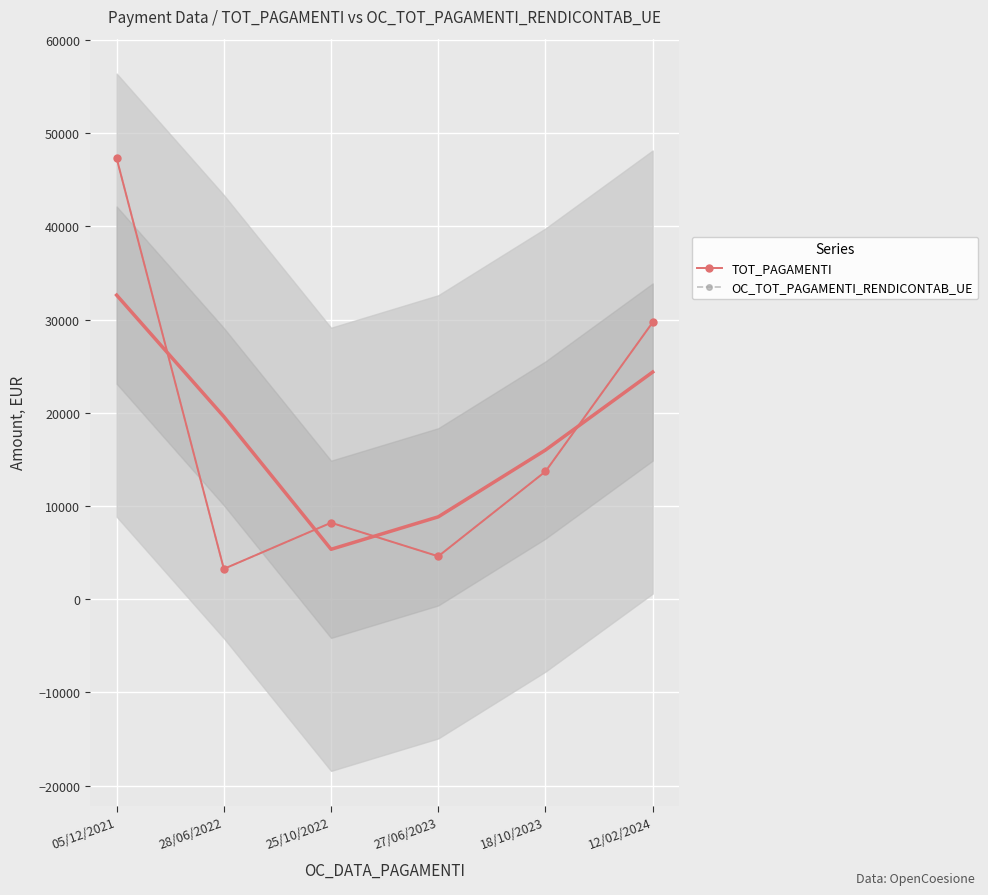

How many values in the OC_TOT_PAGAMENTI_RENDICONTAB_UE series exceed 13700?

2